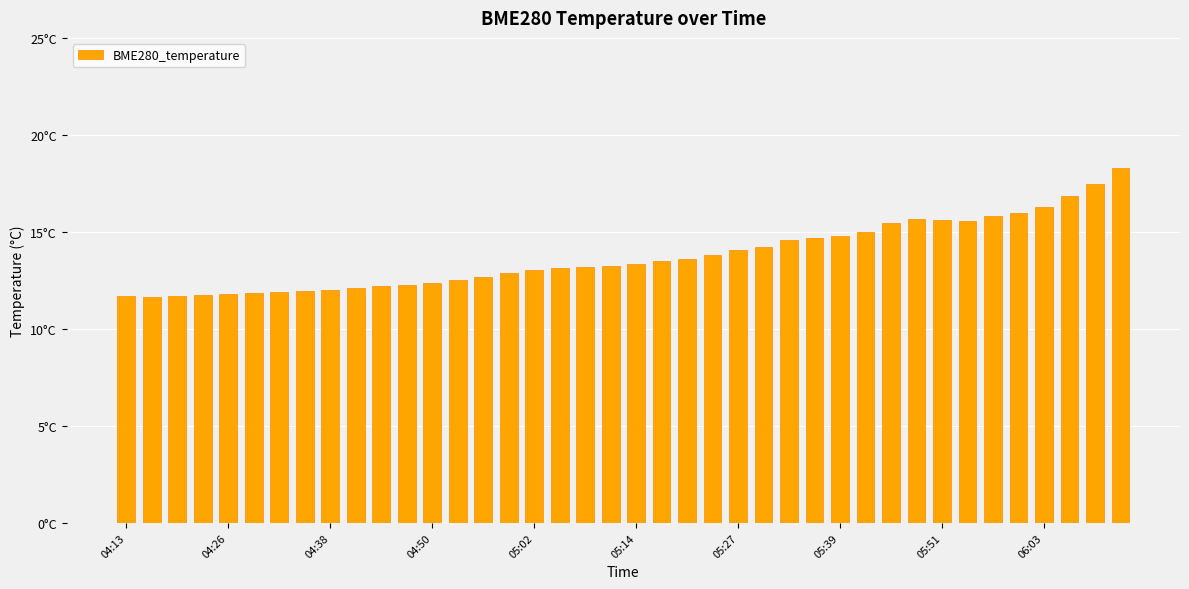

What is the value of the 10th bar from the left?

12.1